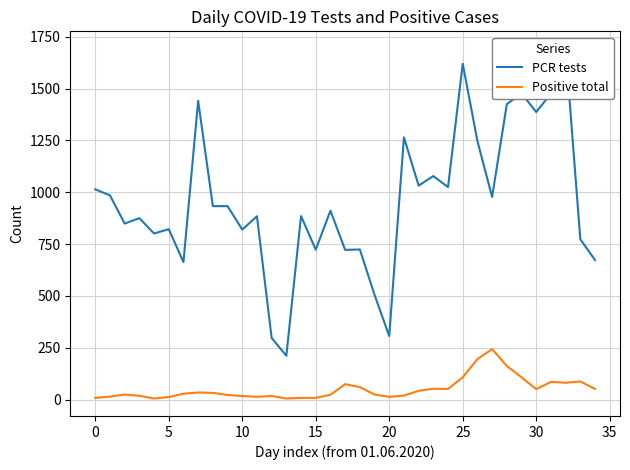

What is the minimum value shown in the chart?

5